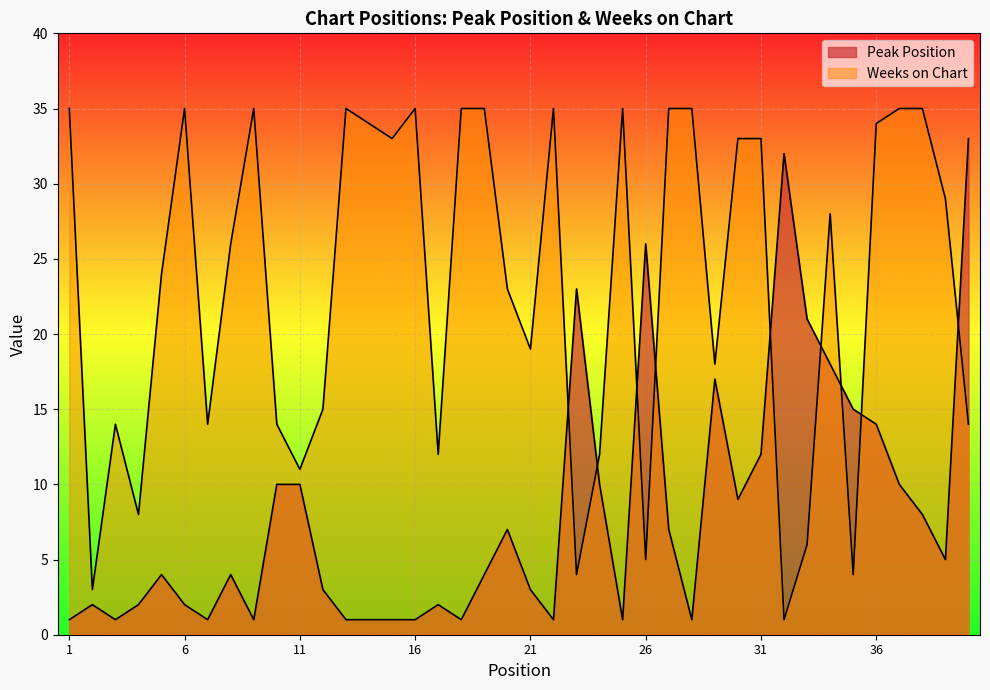

List the series in order of their overall mean, lowest first.

Peak Position, Weeks on Chart